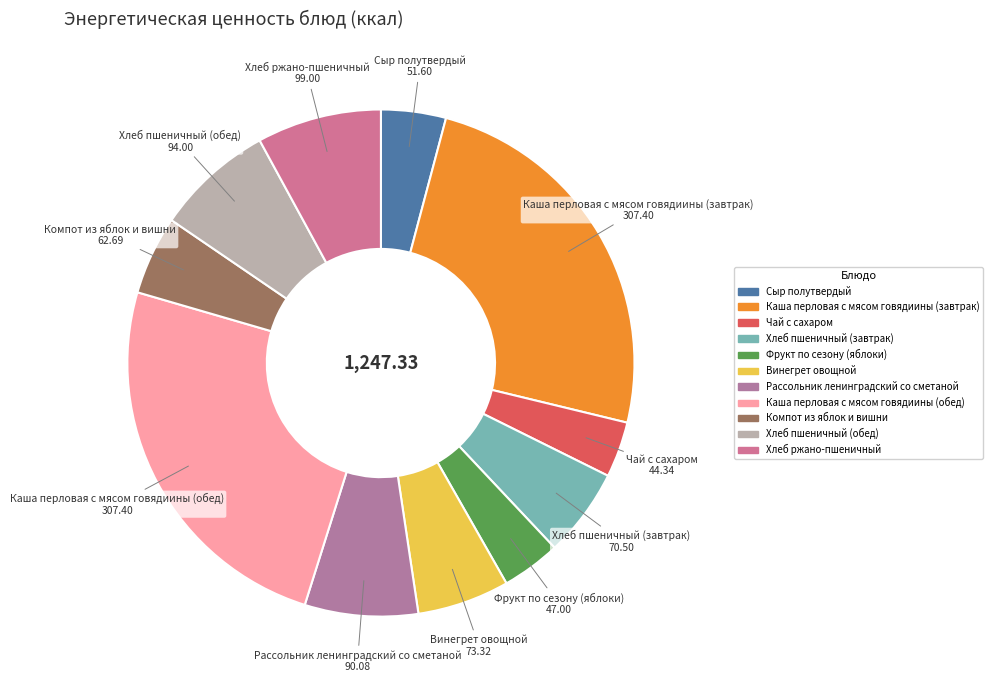

Is there a majority slice in this chart?

No